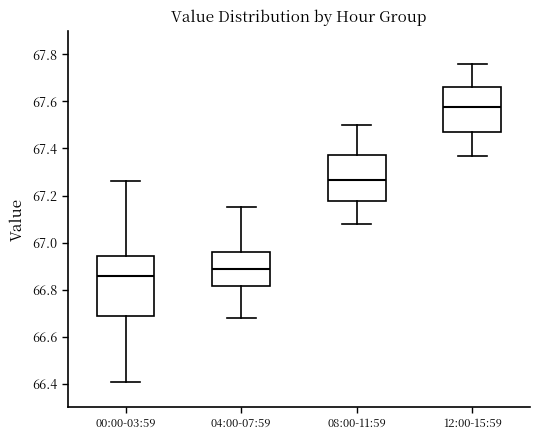

Where does the upper whisker of the box for 04:00-07:59 end on the y-axis? The values are not printed on the chart, so give them approximately, as read against the axis.

67.16